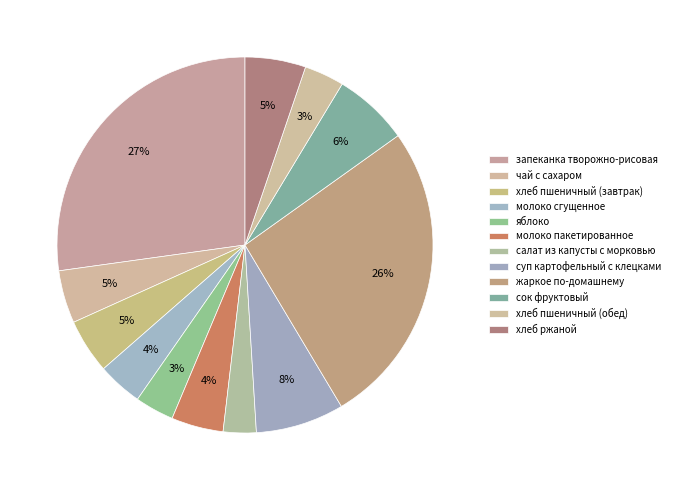

To the nearest percent, what is the average slice percentage?

8%